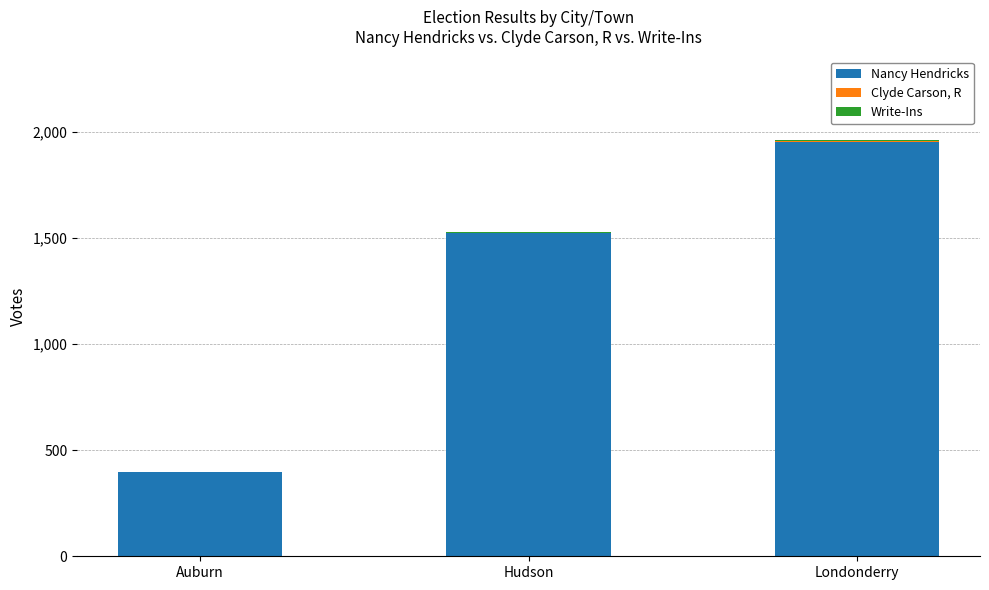

True or false: Nancy Hendricks has a value of 1049 at Londonderry.

False